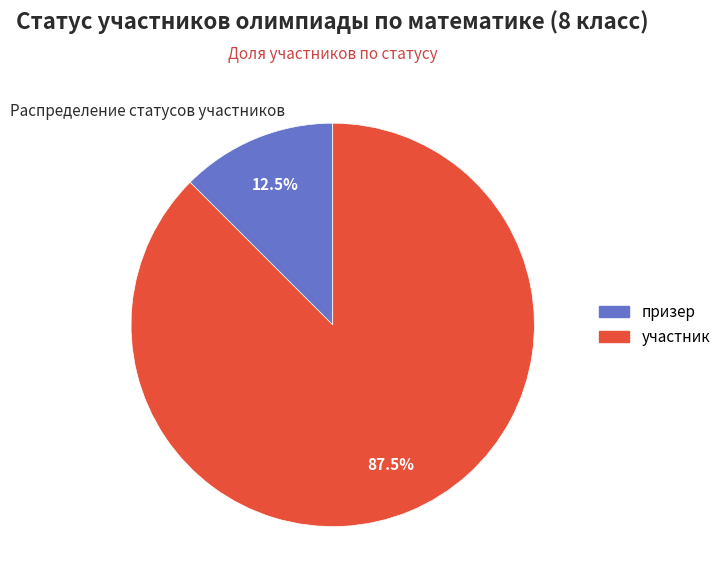

How much of the chart is everything except призер?

87.5%